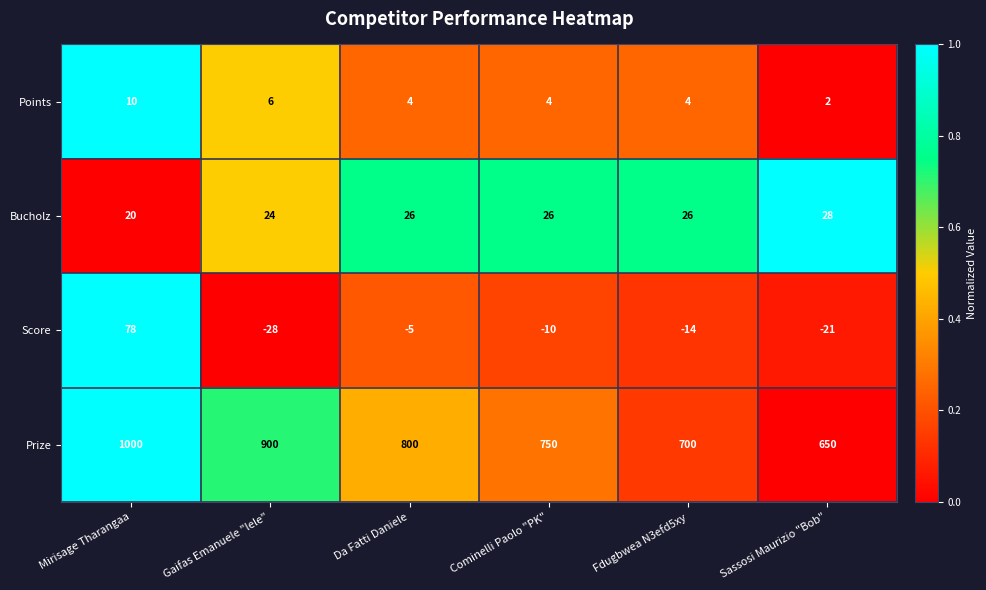

Rank the series at Sassosi Maurizio "Bob" from lowest to highest value.

Score, Points, Bucholz, Prize